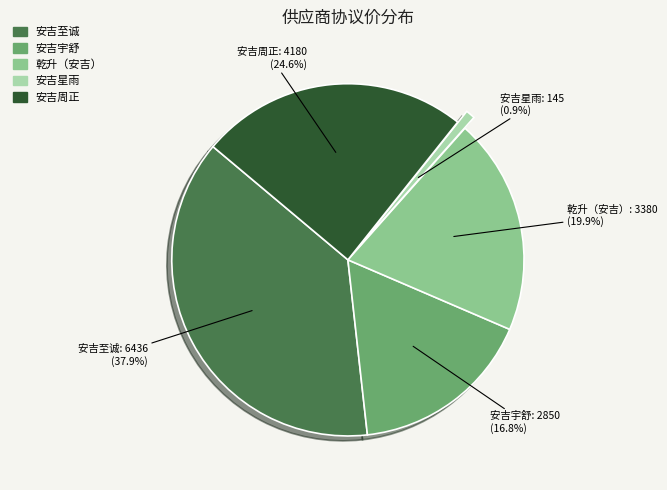

Which has a higher value, 安吉星雨 or 安吉至诚?

安吉至诚